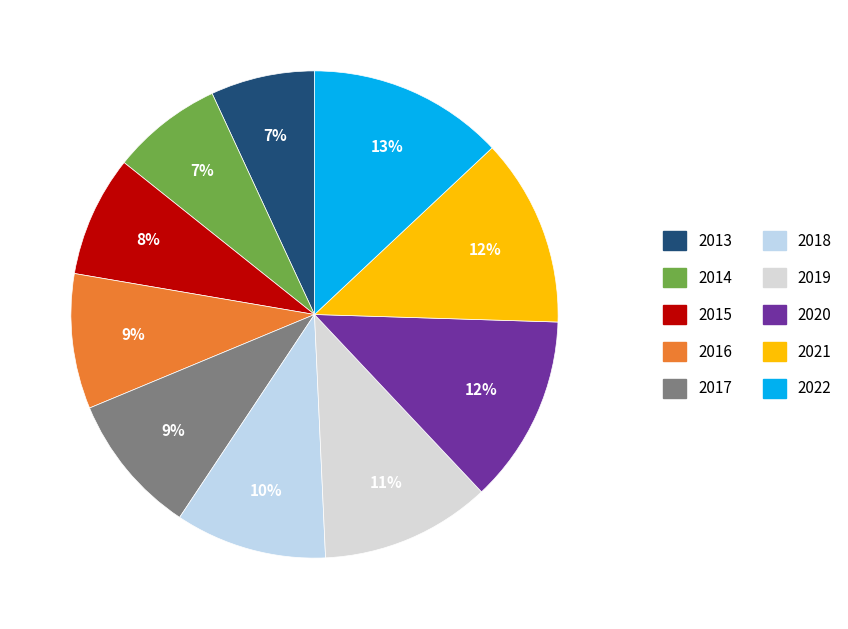

What is the change in value from 2018 to 2022?

+19.6